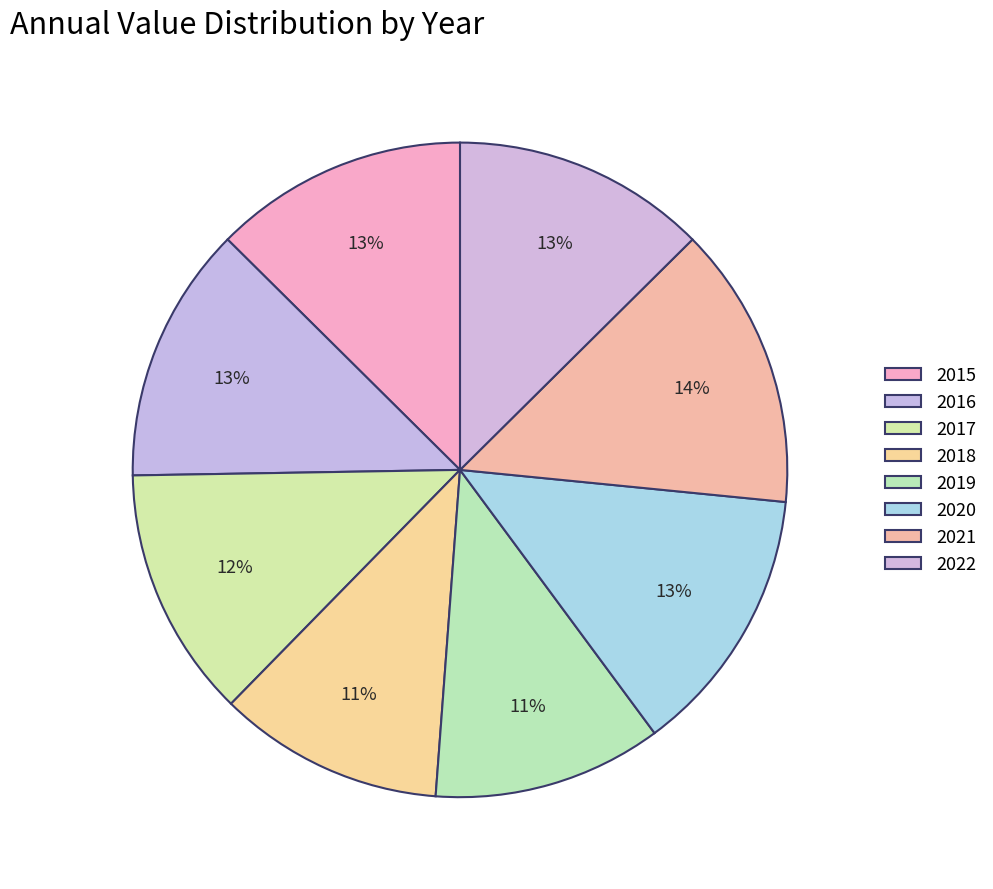

How many segments does this pie chart have?

8